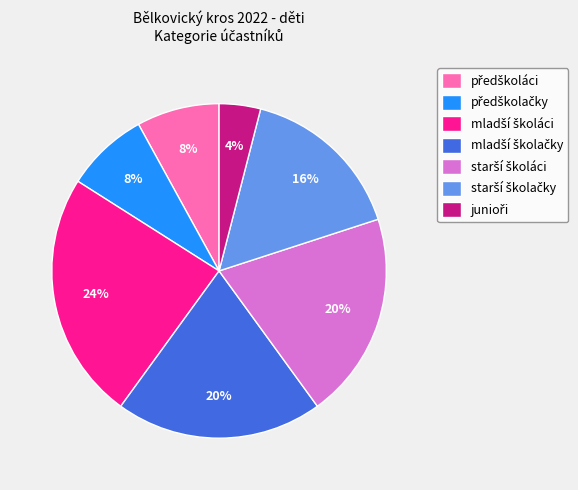

To the nearest percent, what is the difference between the largest and smallest slice percentages?

20%